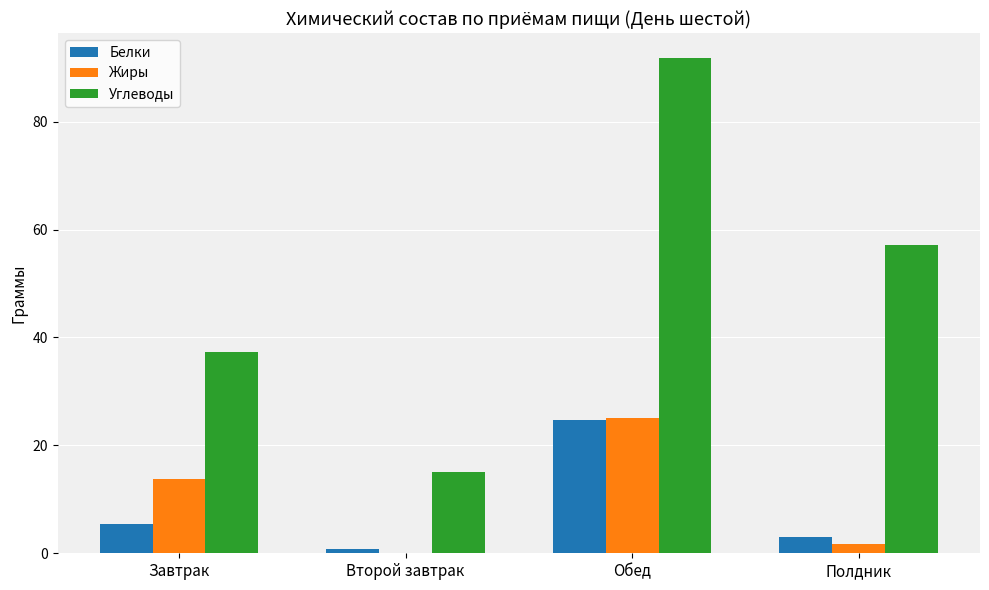

Between Второй завтрак and Обед, which series saw the biggest shift?

Углеводы